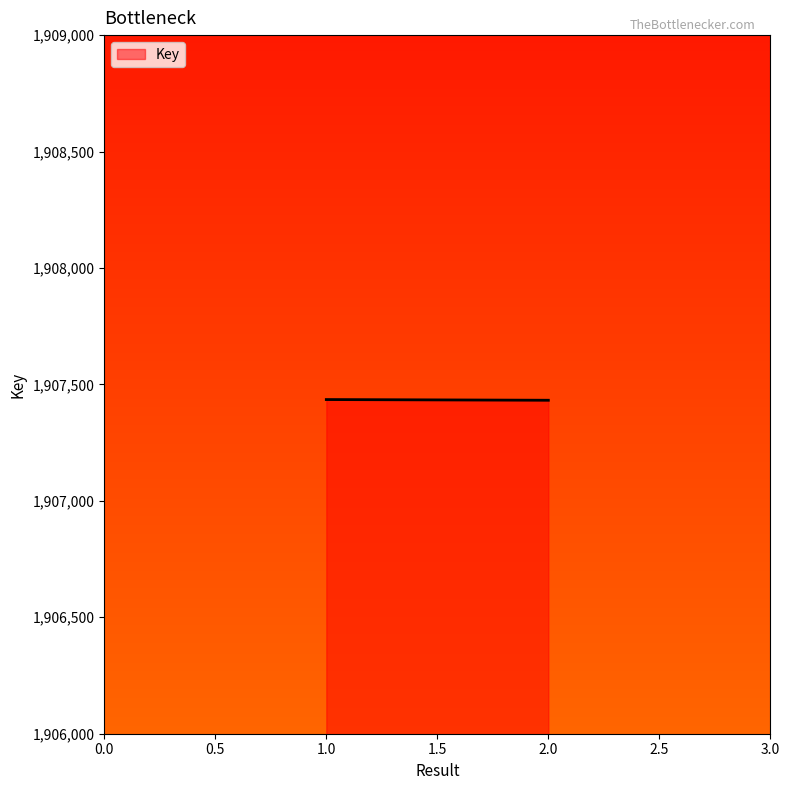

True or false: the data shows 2799396 at 1.0.

False